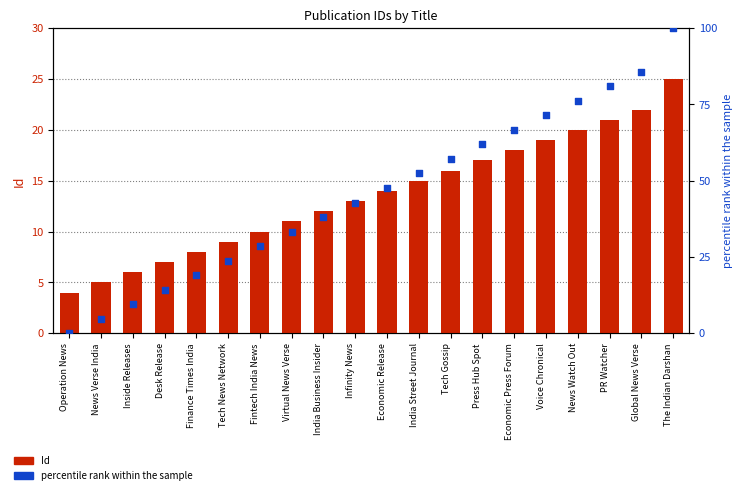

What are all the series names shown in the legend?

Id, percentile rank within the sample